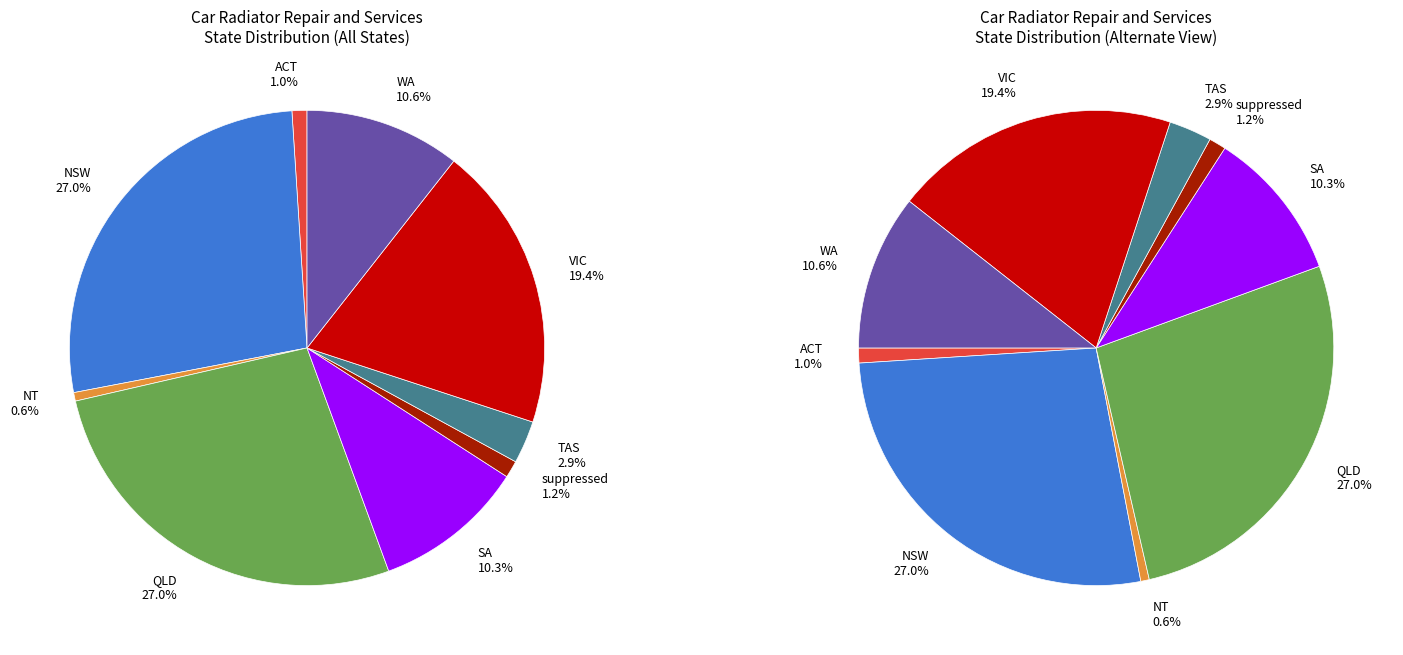

The ACT slice represents 1% of the pie. True or false?

True